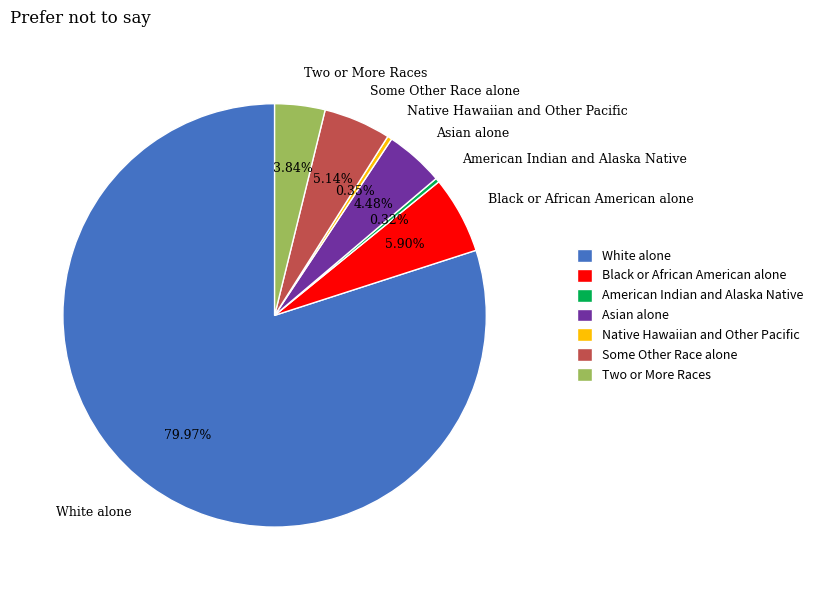

How many slices are in this pie chart?

7